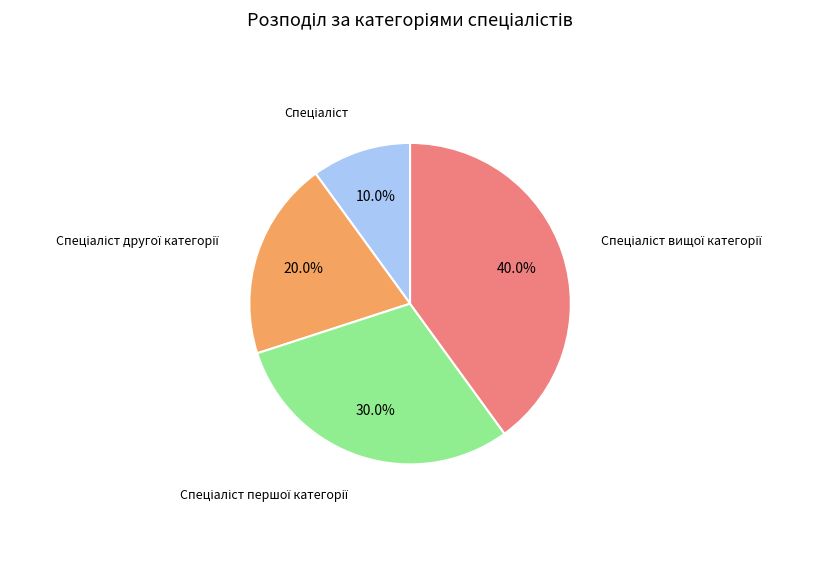

Is there a majority slice in this chart?

No